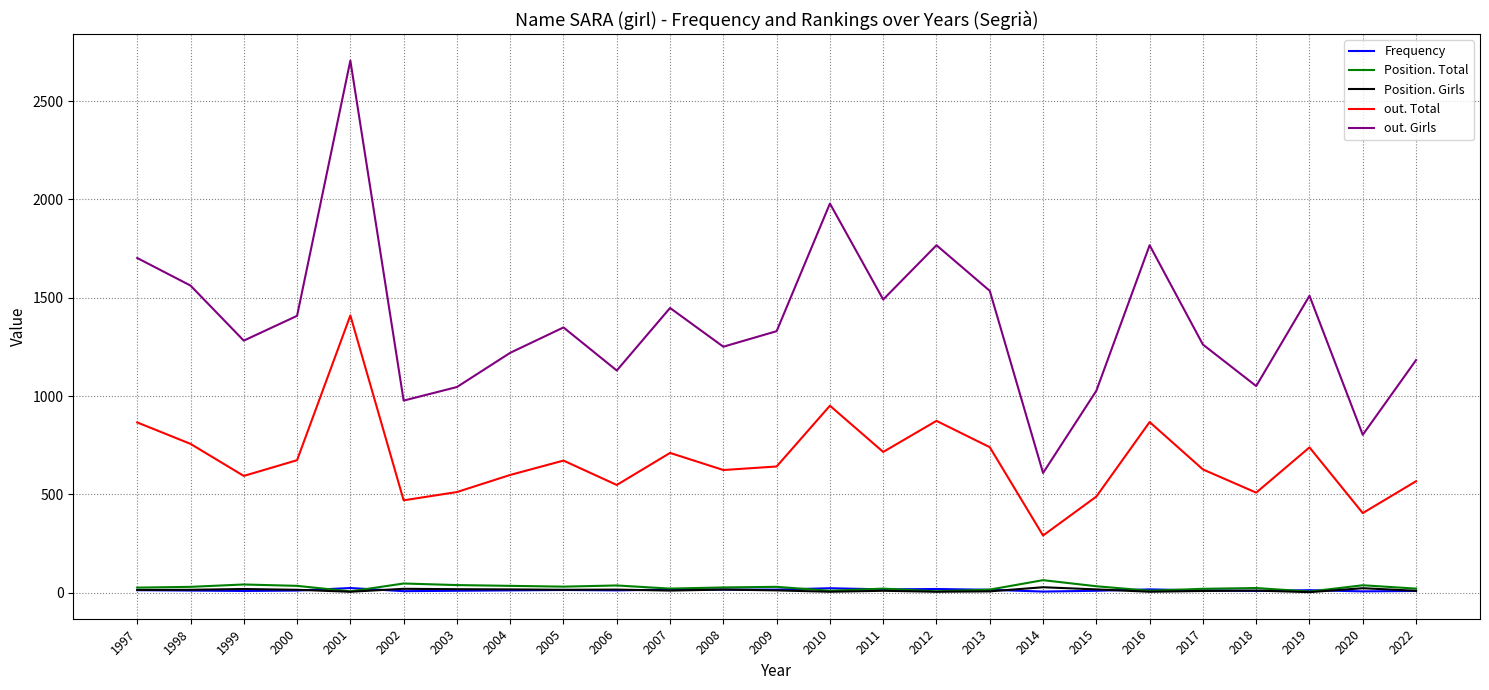

True or false: out. Girls and out. Total intersect in this chart.

False